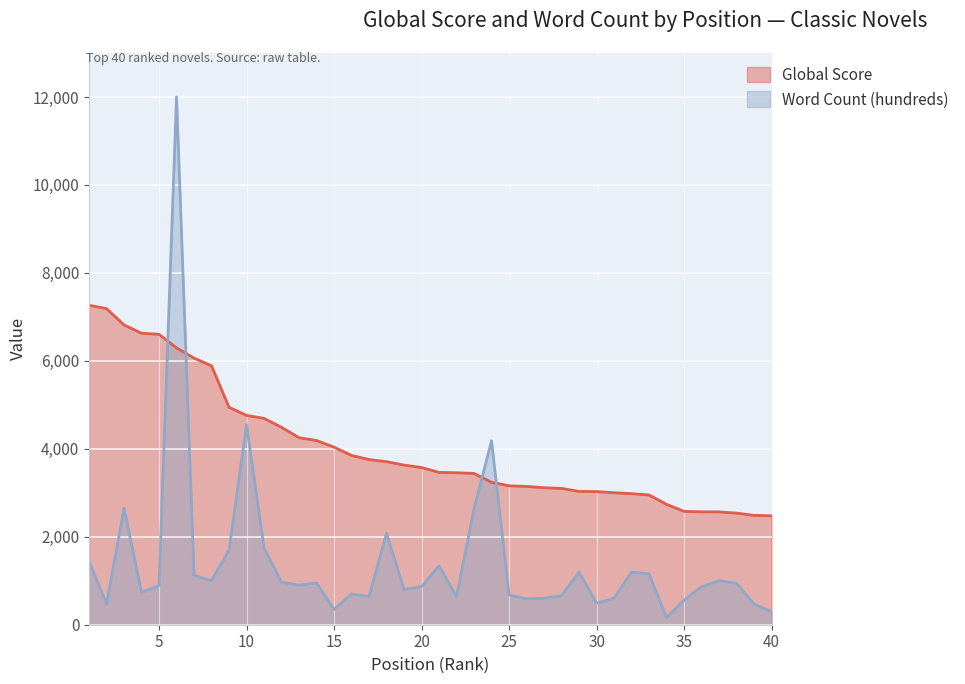

How many lines are shown in the chart?

2